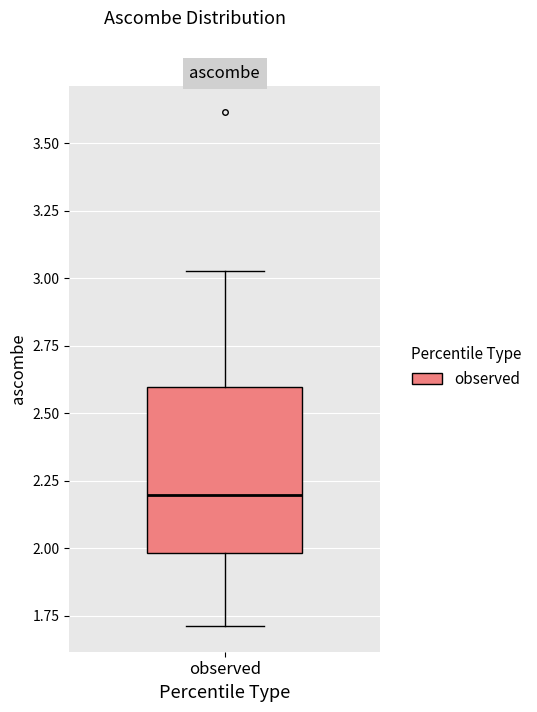

Read this box plot against the y-axis: the position of the median line, the range covered by the box, and the ends of both whiskers. The values are not printed on the chart, so give them approximately, as read against the axis.

median 2.20, box 2.00 to 2.60, whiskers 1.70 to 3.05